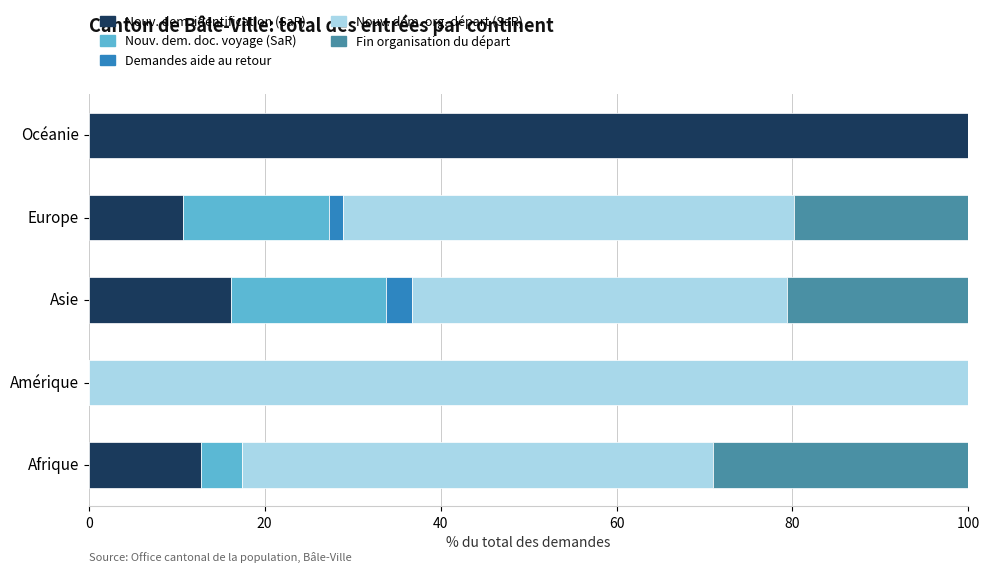

What is the total value across all series at Amérique?

100.0